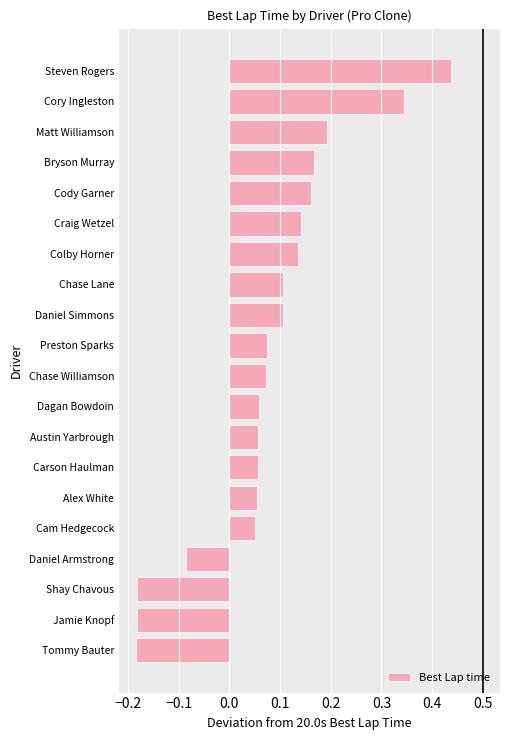

The chart shows a value of 0.3 at Cody Garner. True or false?

False